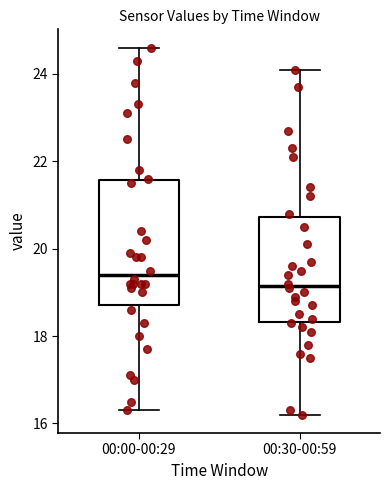

Which box is the tallest, from its lower edge to its upper edge?

00:00-00:29